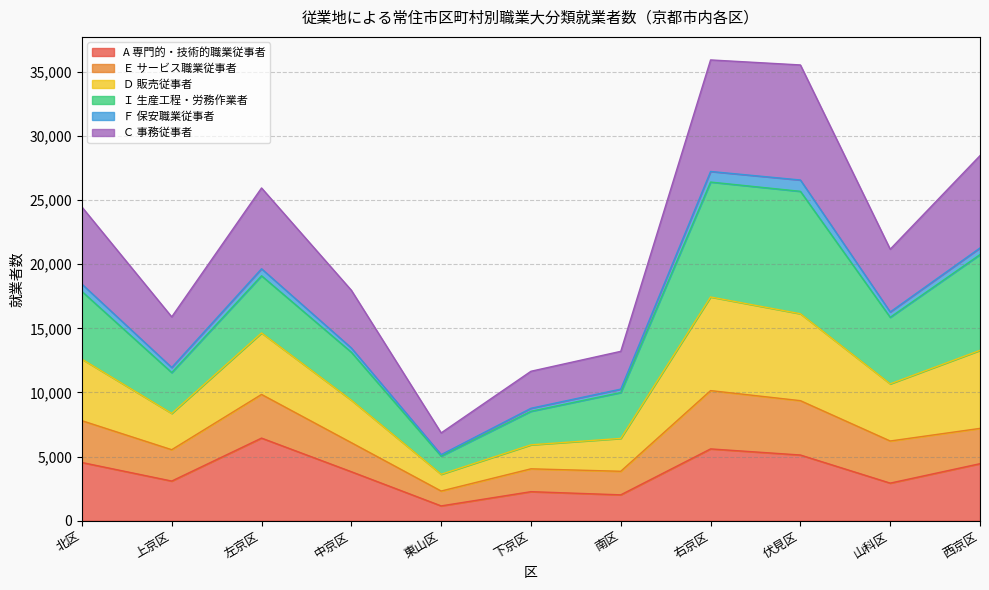

What is the label of the 4th point from the right?

右京区